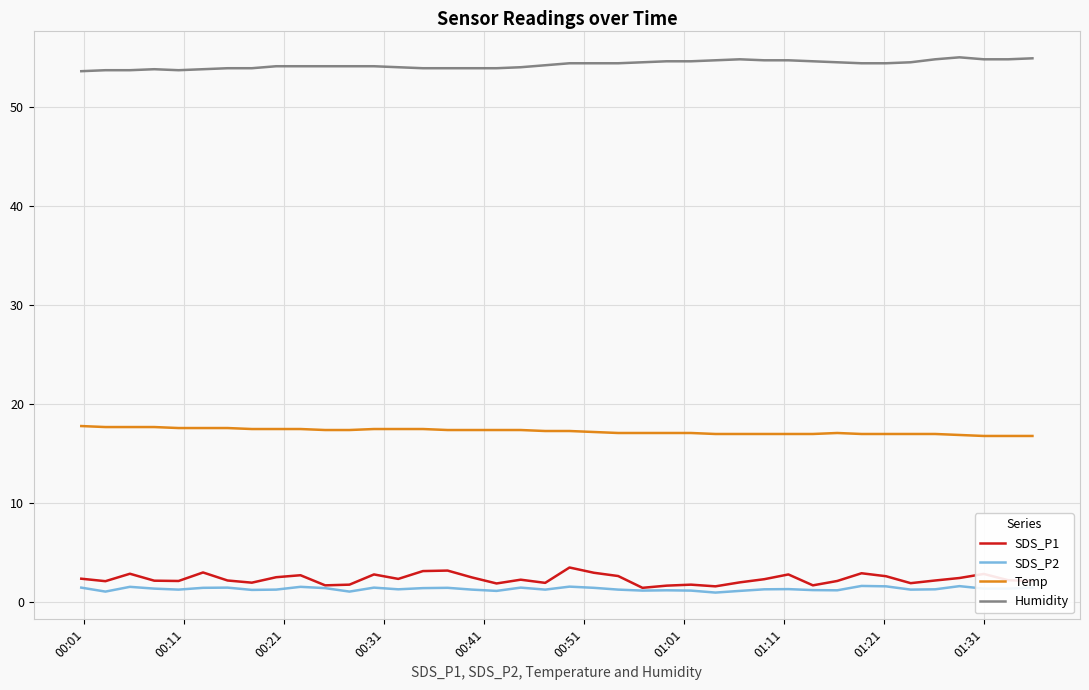

Which series has the largest total across all categories?

Humidity